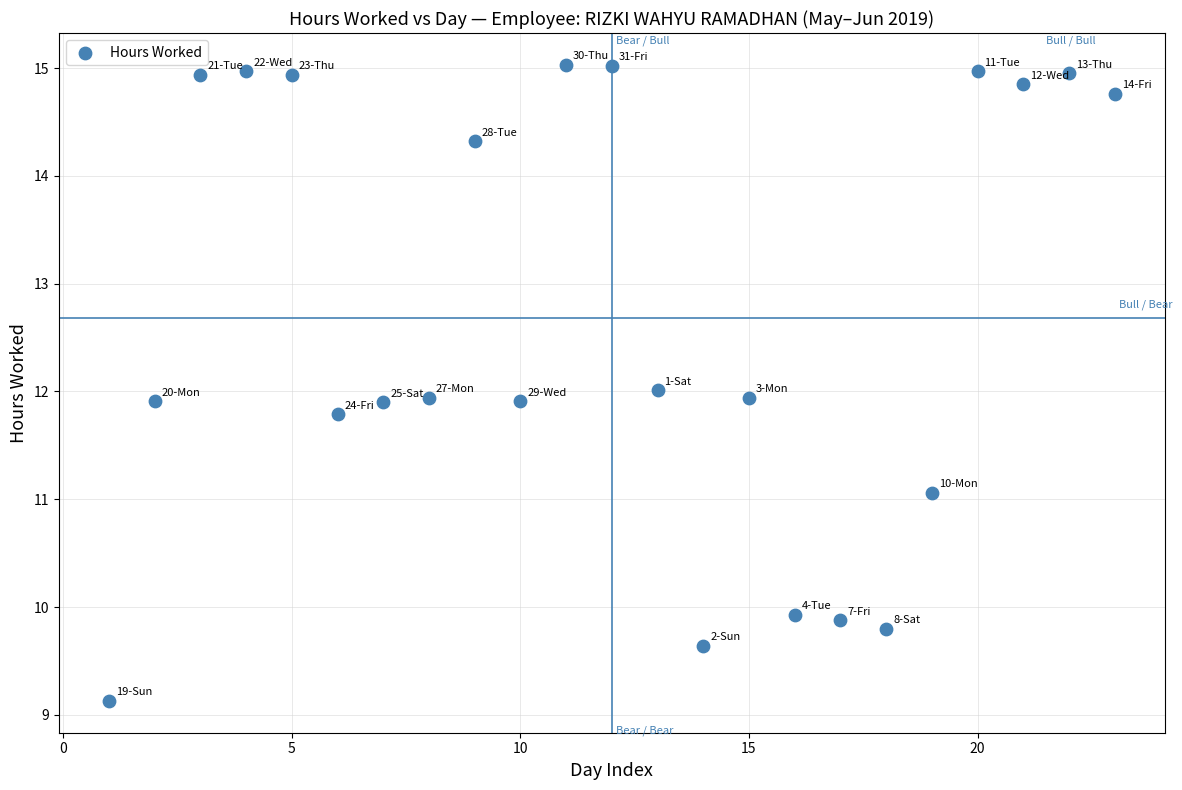

What is the range of Y values (max minus min)?

5.9